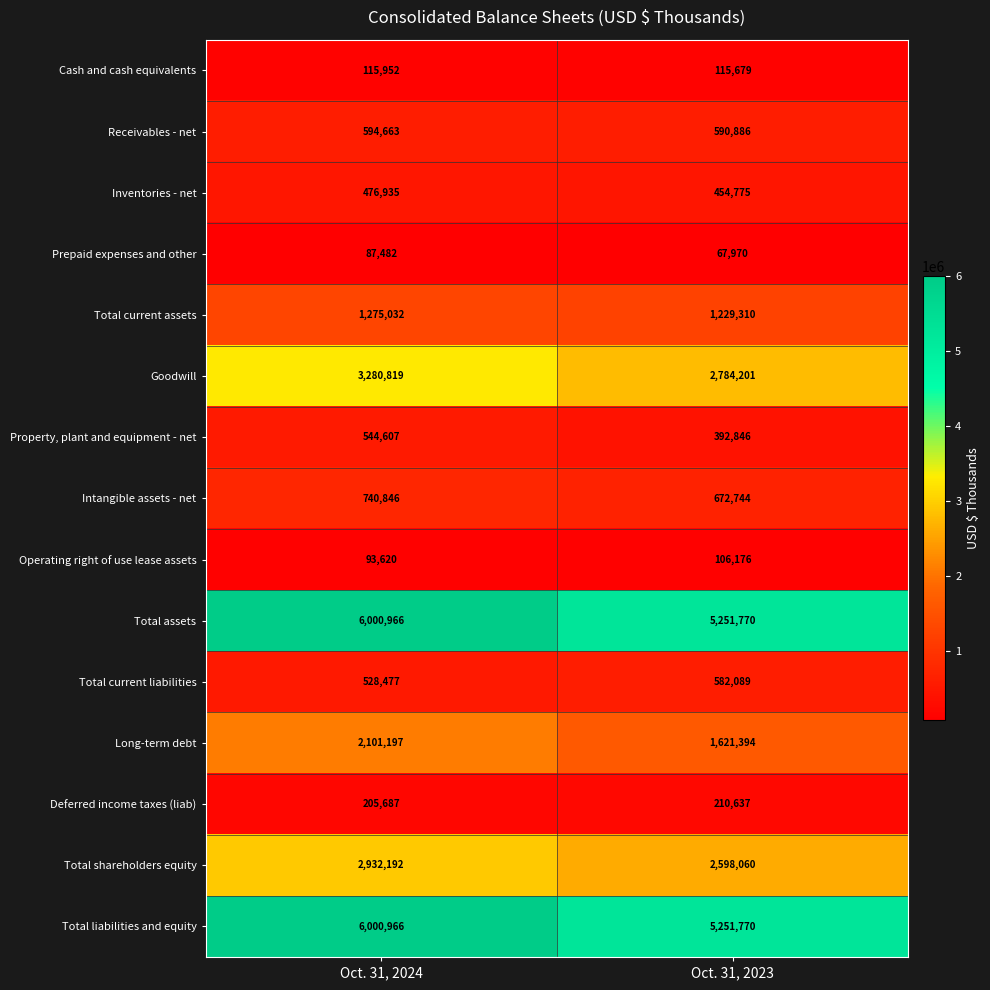

Rank the categories by Deferred income taxes (liab) value from highest to lowest.

Oct. 31, 2023, Oct. 31, 2024